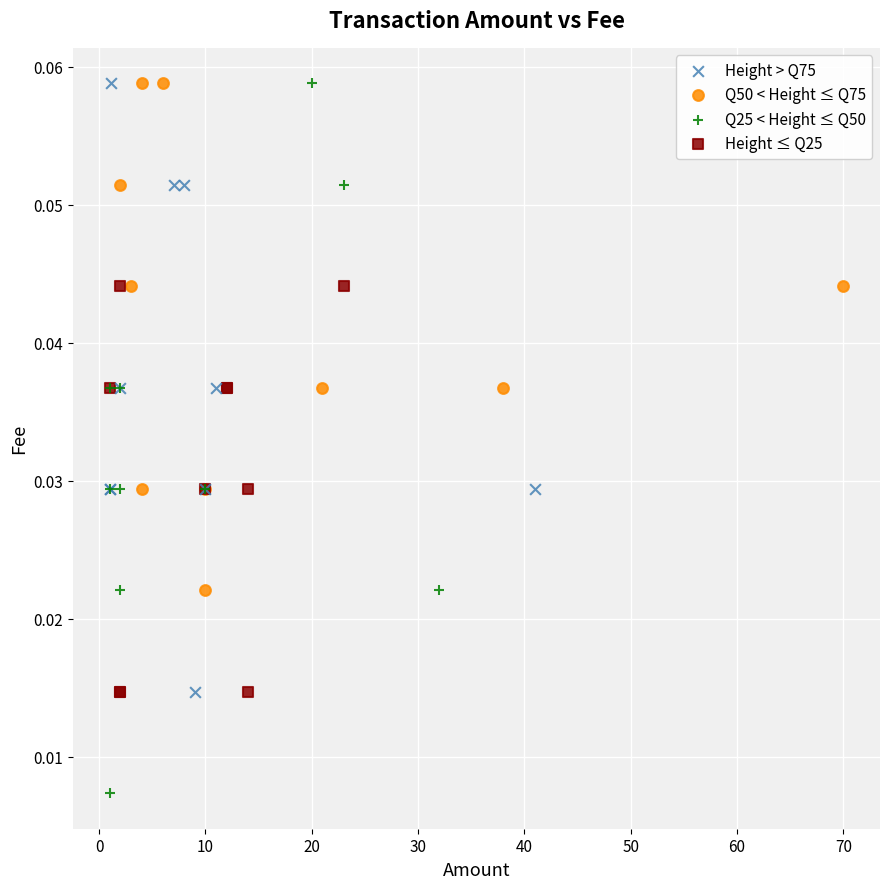

Which series reaches the minimum Y coordinate?

Q25 < Height ≤ Q50